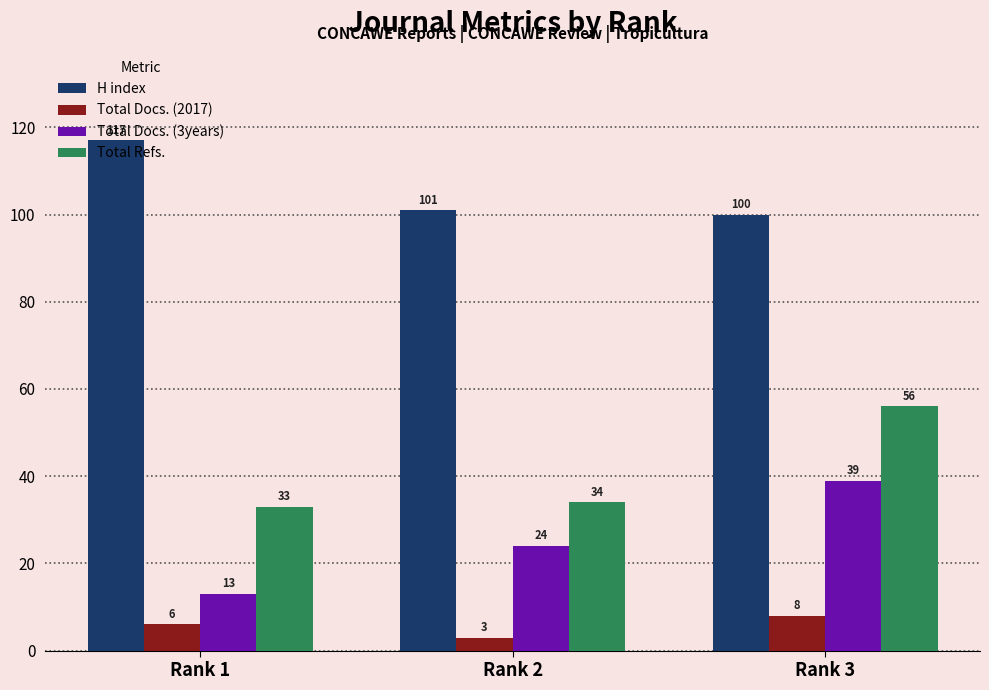

What is the maximum value shown in the chart?

117